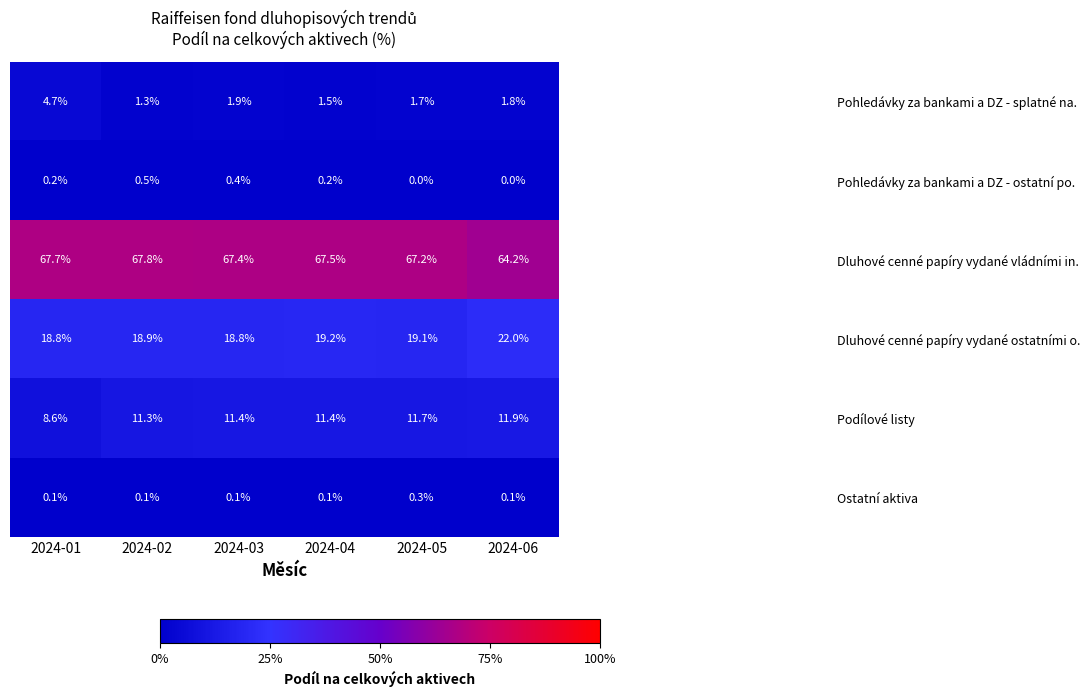

What is the total value across all series at 2024-06?

100.0